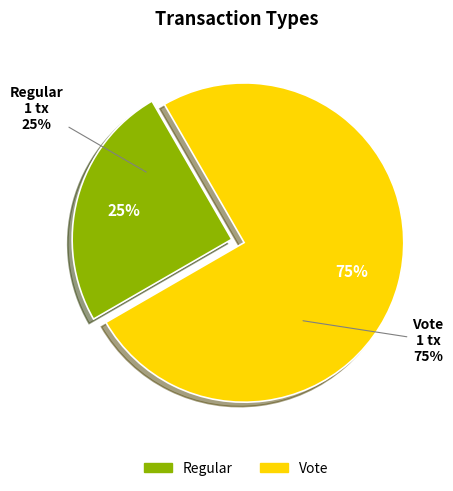

What is the largest slice in the pie chart?

Vote (io_index=2)